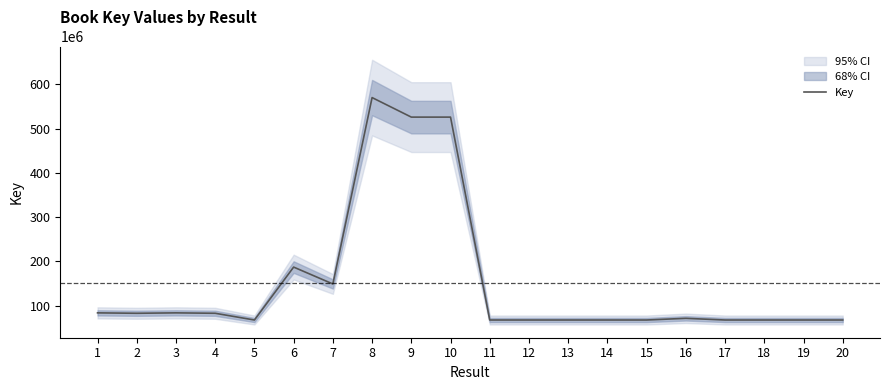

List the labels in order of value, largest first.

8, 9, 10, 6, 7, 1, 3, 2, 4, 16, 14, 12, 19, 11, 13, 18, 20, 15, 17, 5